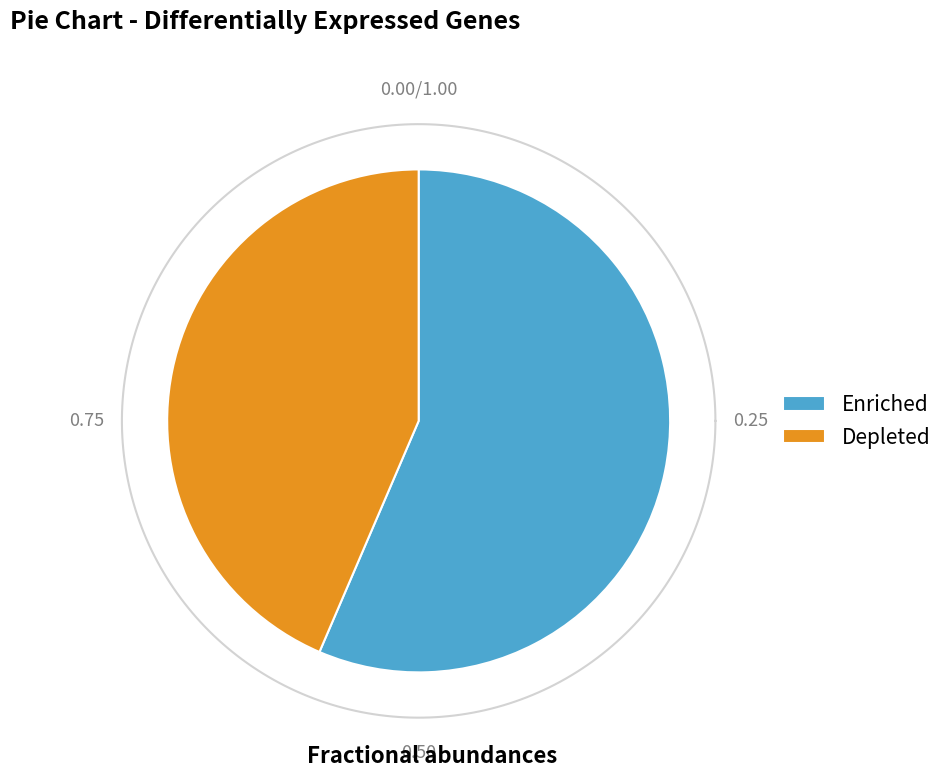

What is the smallest slice in the pie chart?

Depleted